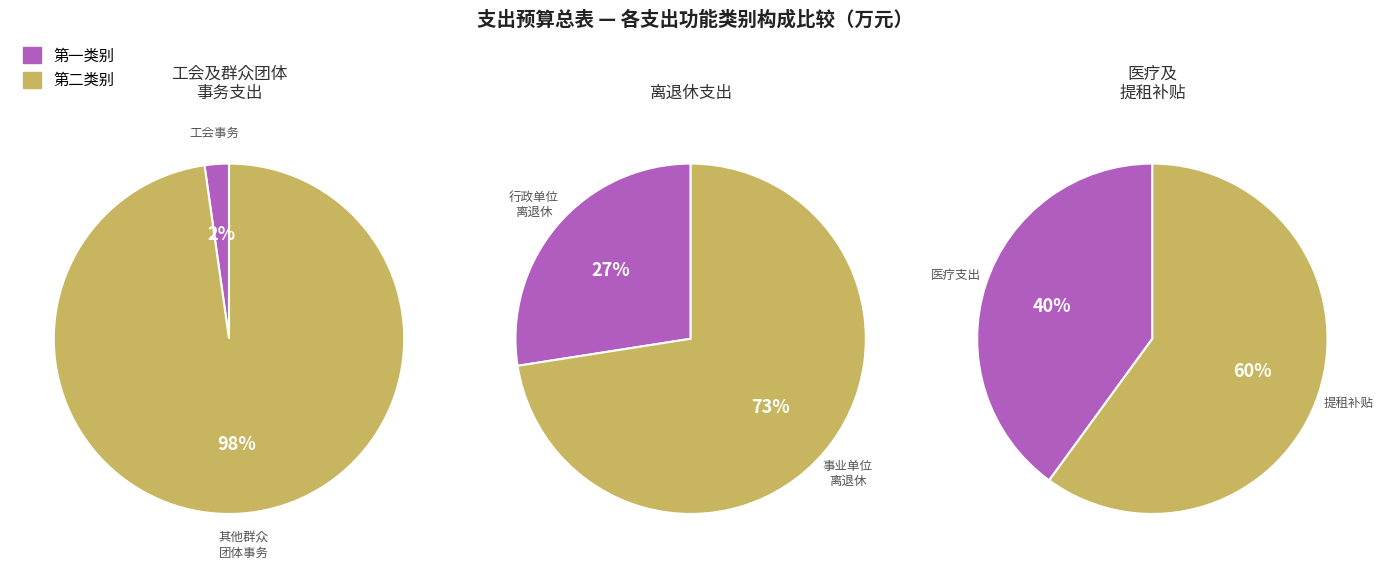

Which slice is the largest?

2012999-其他群众团体事务支出